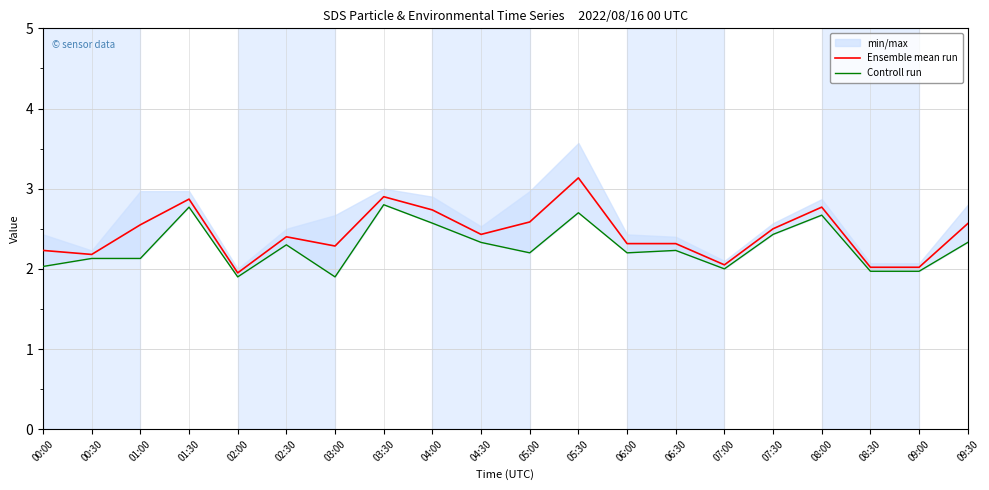

How many values in the Ensemble mean run series exceed 2?

19